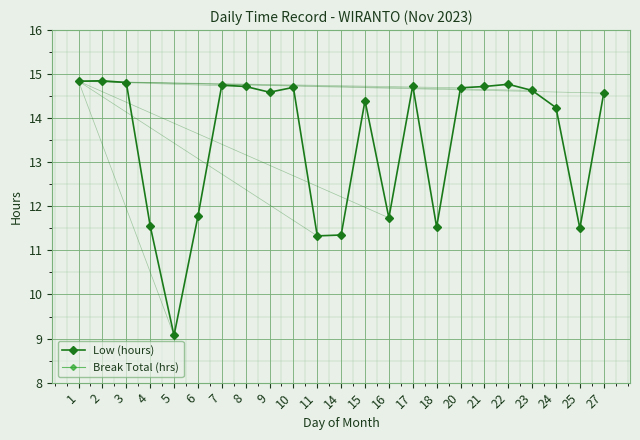

What is the average value of the Low (hours) series?

13.5